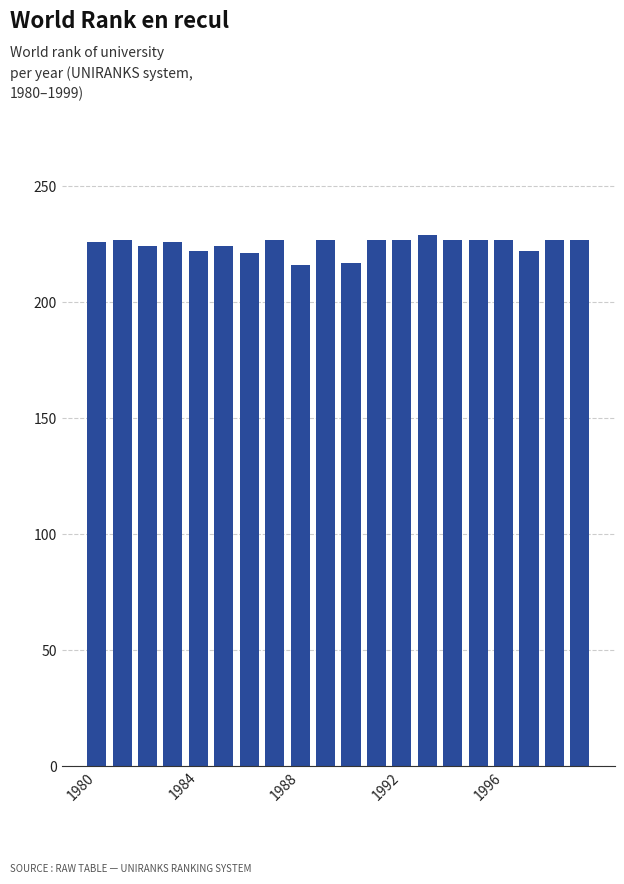

What is the average value?

225